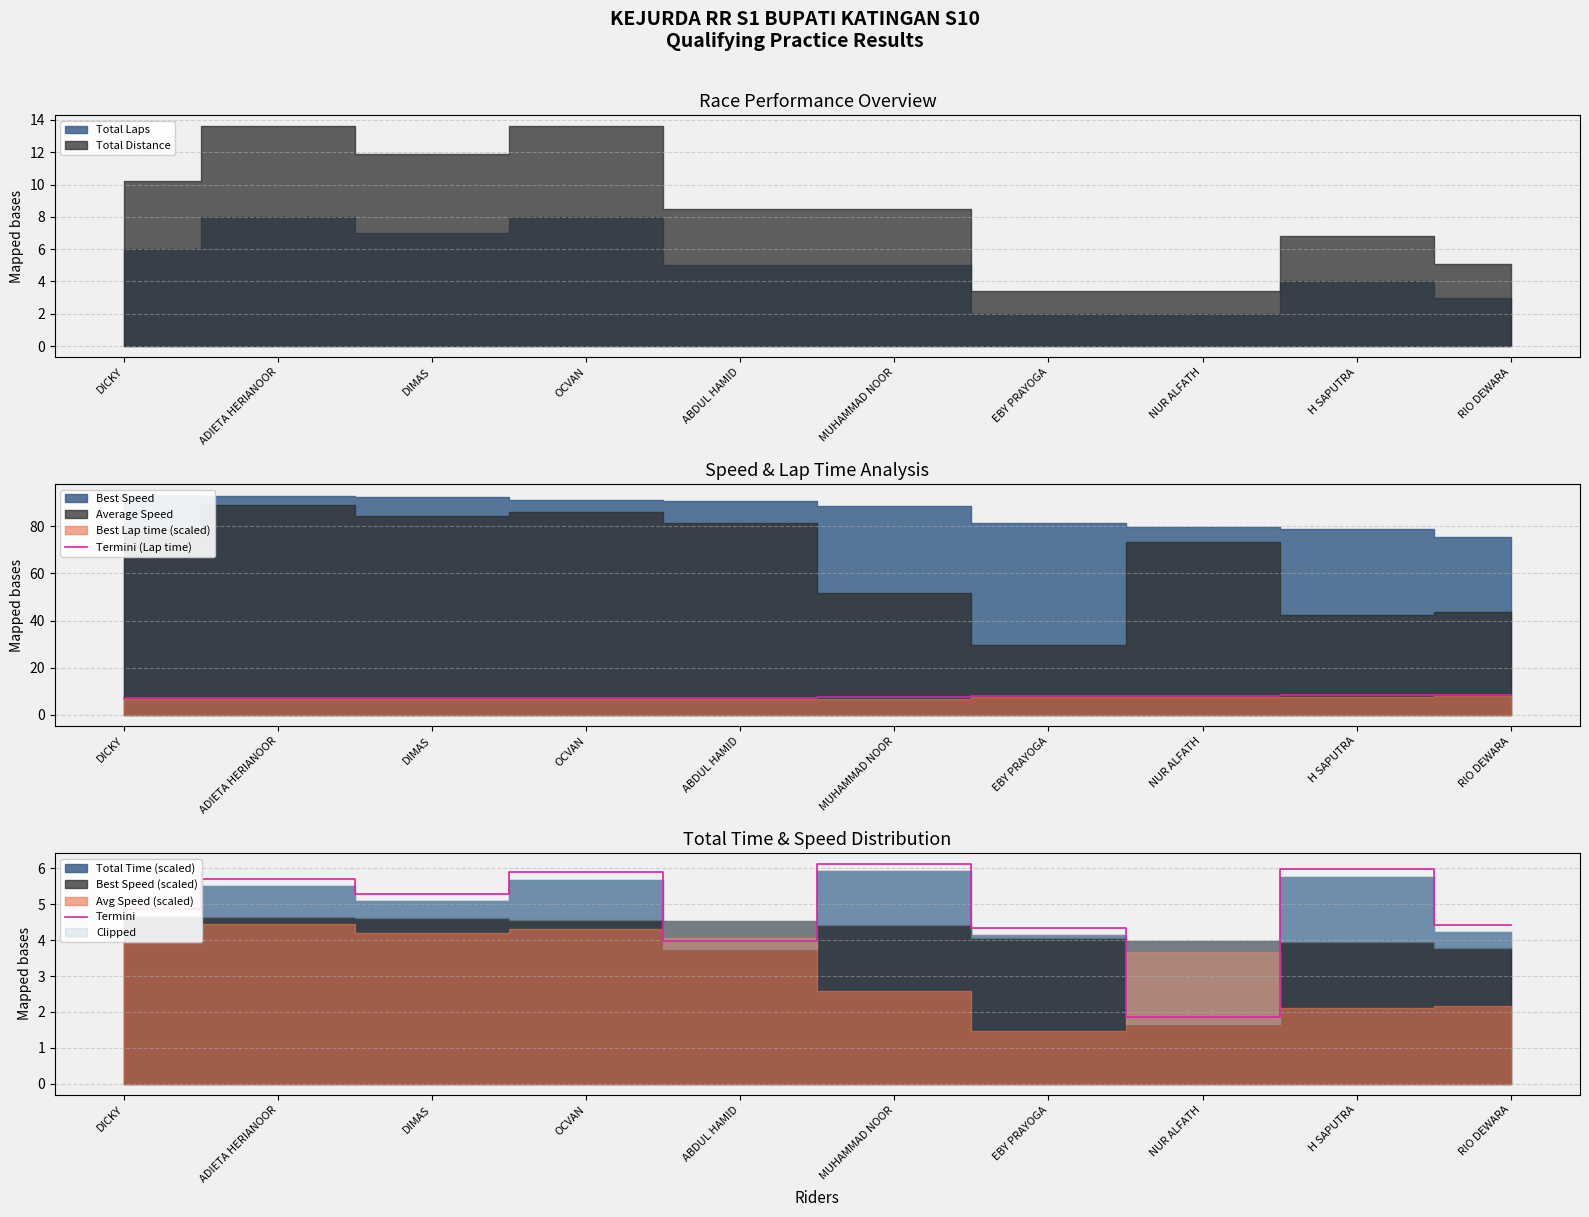

Rank the series at DIMAS from highest to lowest value.

Termini (Lap time), Termini